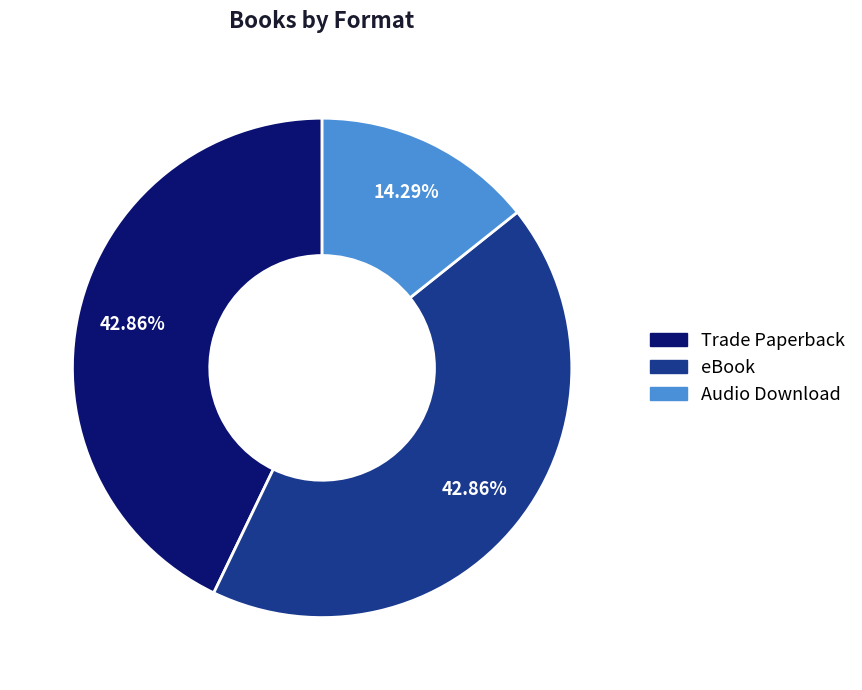

What is the ratio of the value at eBook to the value at Audio Download?

3.0